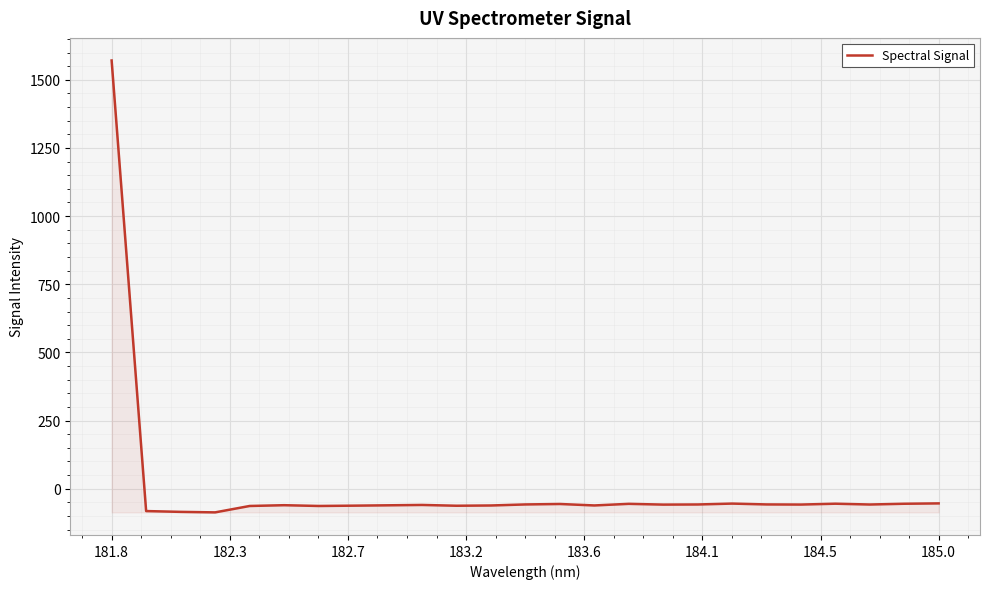

What is the maximum value shown in the chart?

1570.8